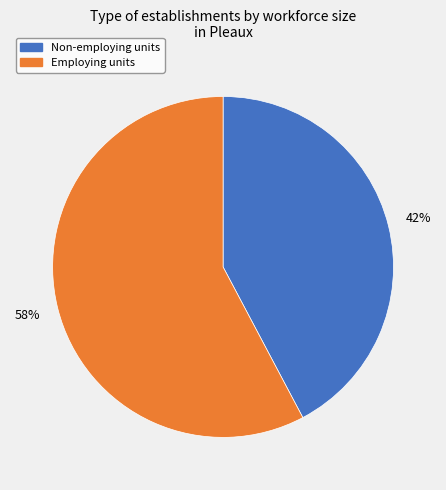

Is it true that Employing units is 66% of the pie?

False